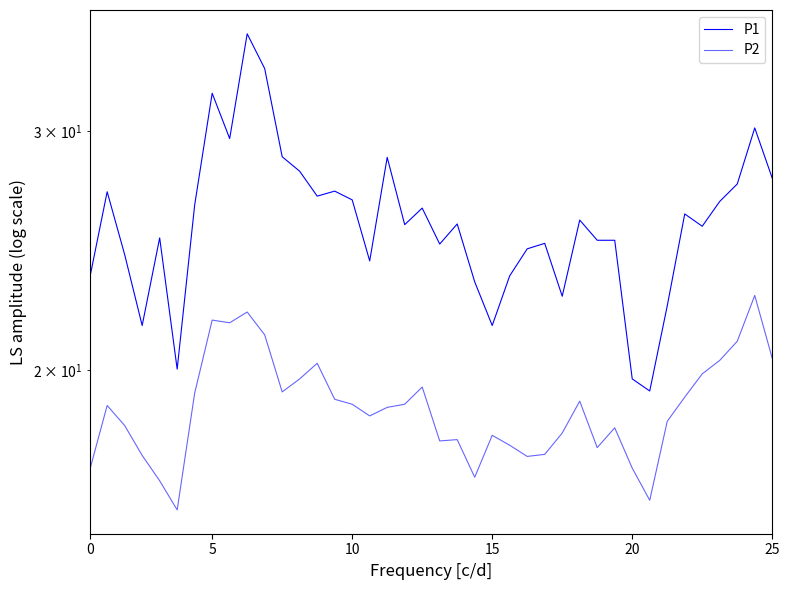

Is the value of P2 at 29 greater than the value of P1 at 14?

No